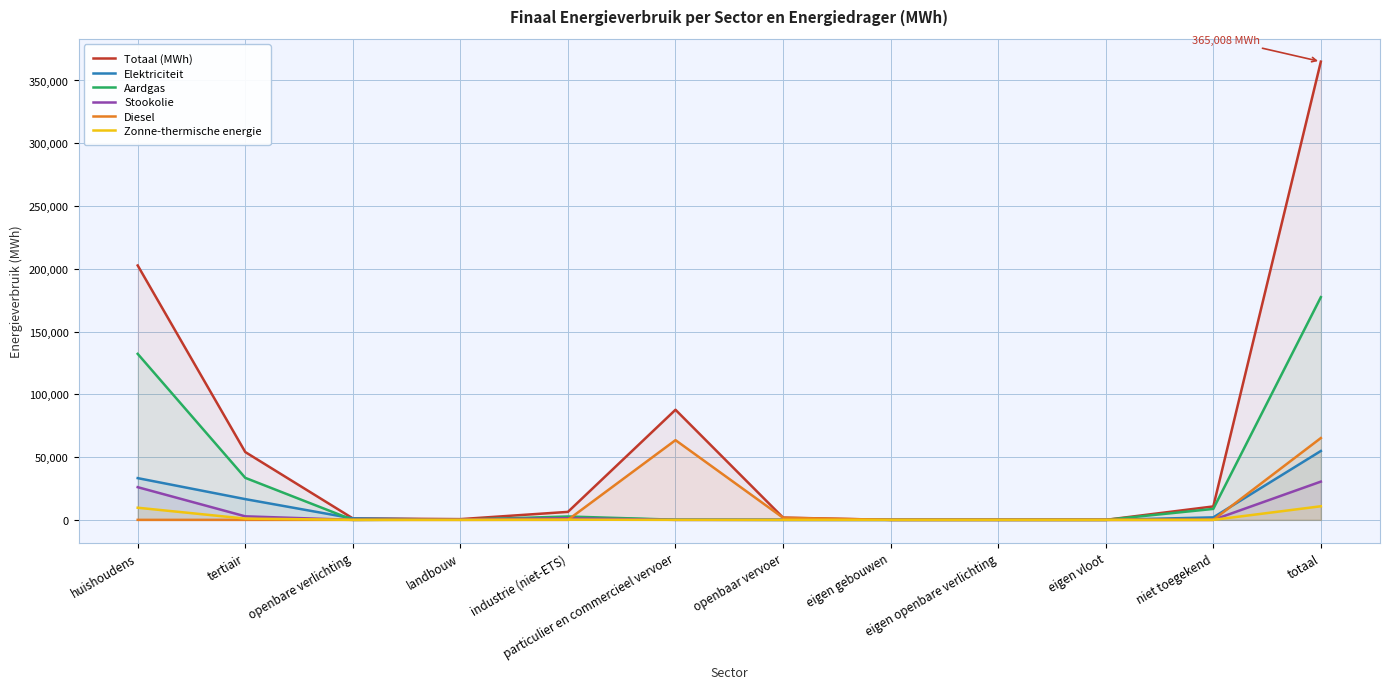

At which category does the chart reach its minimum across all series?

eigen gebouwen